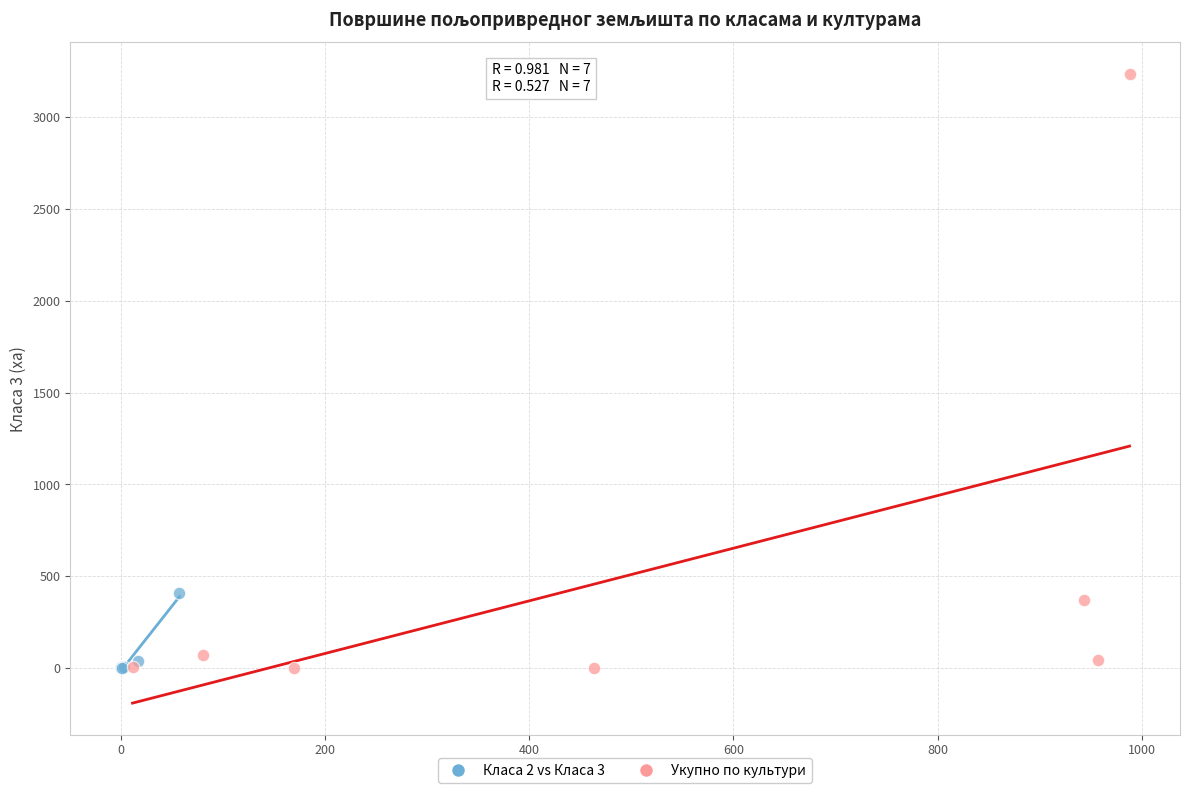

Which series has the largest Y range (max minus min)?

Укупно по культури